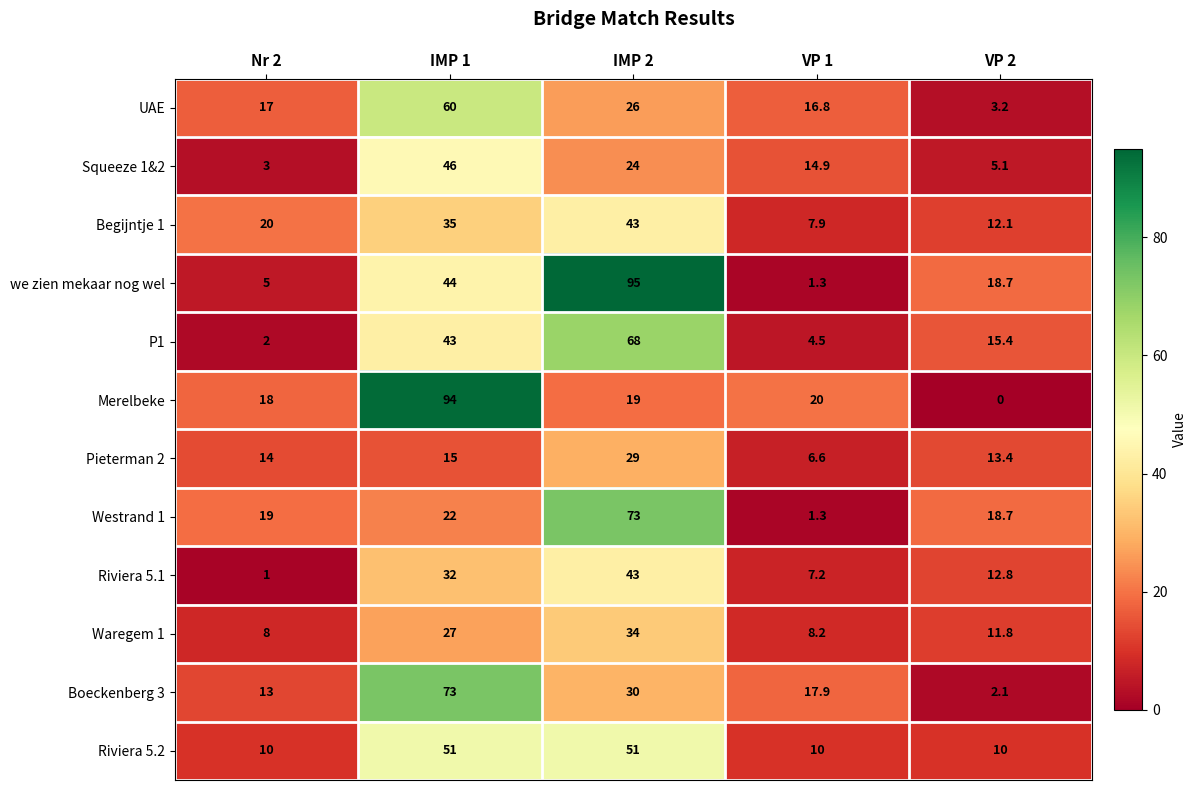

Between Nr 2 and IMP 2, which series saw the biggest shift?

we zien mekaar nog wel